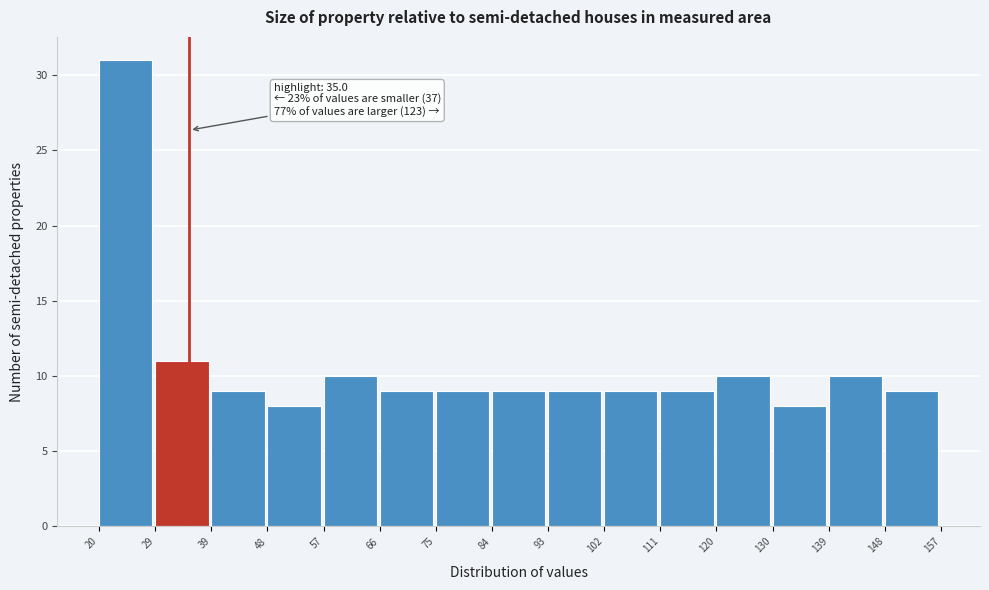

Over which range of the x-axis is the bar tallest?

20 to 29